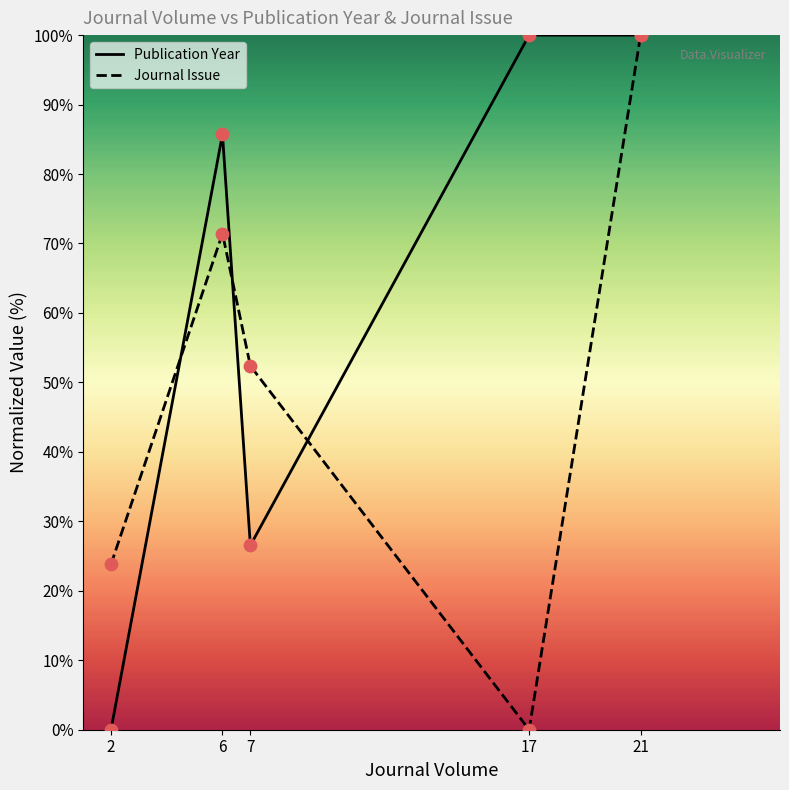

What is the total value across all series at 6?

157.1